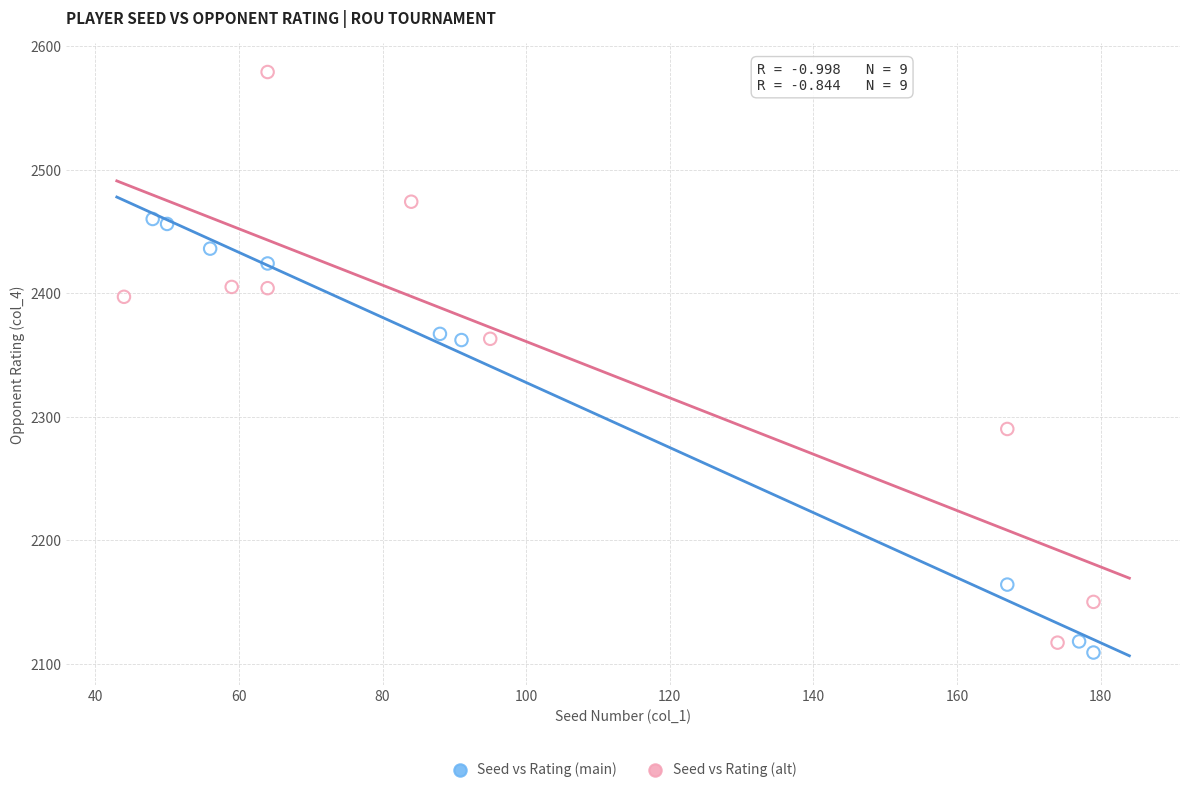

Which series has the largest Y range (max minus min)?

Seed vs Rating (alt)